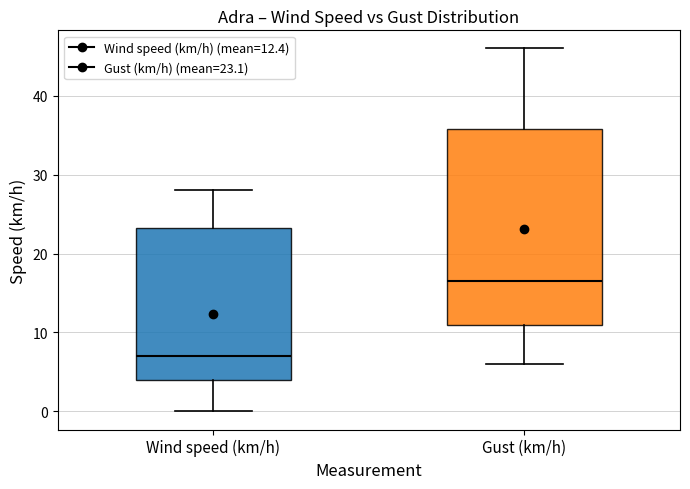

Which box is the tallest, from its lower edge to its upper edge?

Gust (km/h)